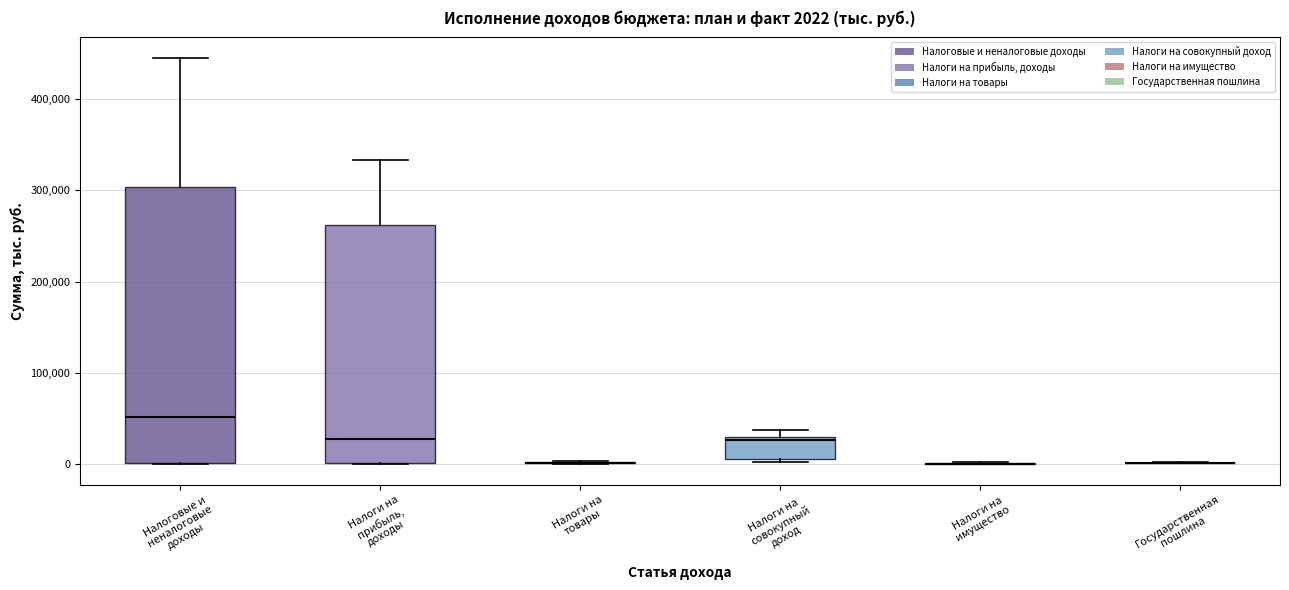

Which box is the tallest, from its lower edge to its upper edge?

Налоговые и неналоговые доходы